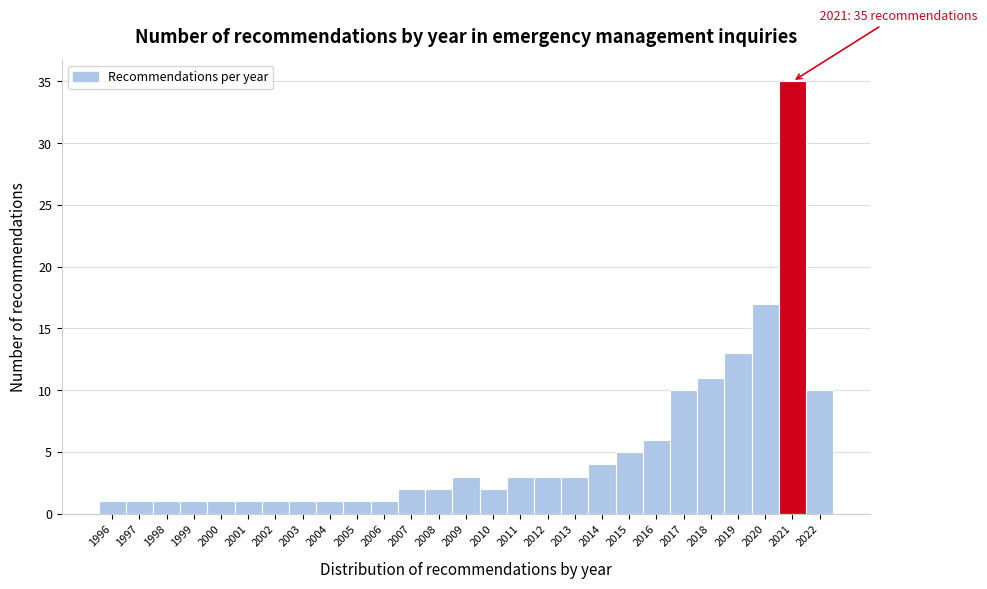

Reading left to right, extract all data points from this chart.

1	1	1	1	1	1	1	1	1	1	1	2	2	3	2	3	3	3	4	5	6	10	11	13	17	35	10